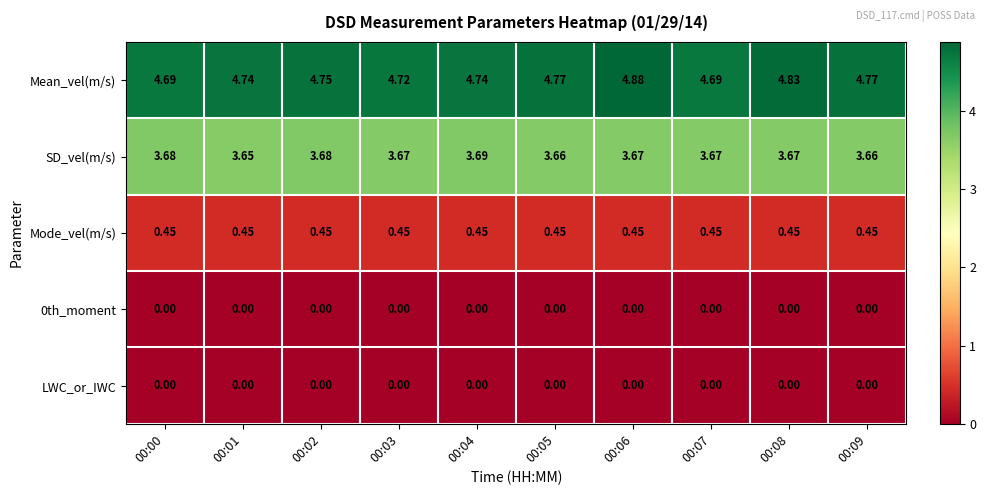

Between 00:00 and 00:06, which series saw the biggest shift?

Mean_vel(m/s)